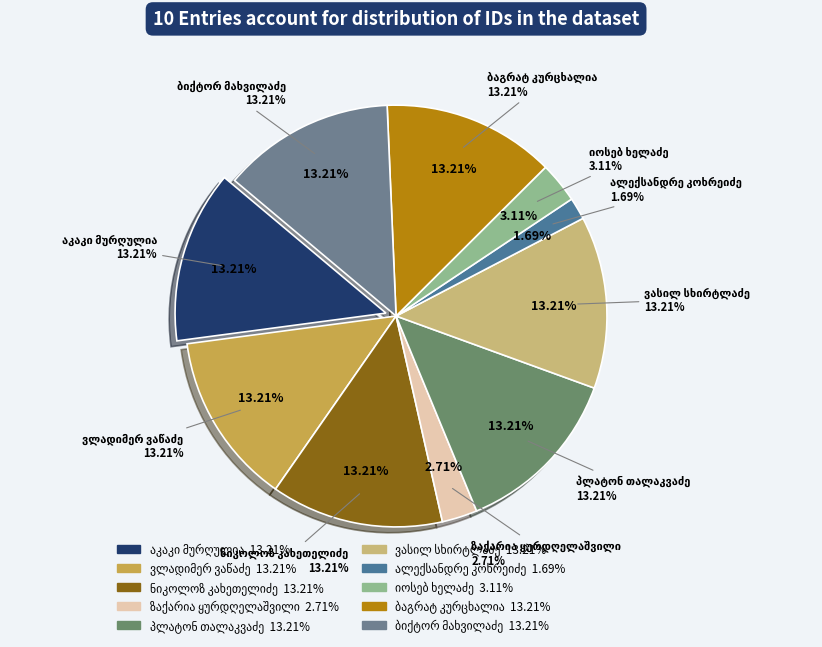

Does იოსებ ხელაძე represent more than half of the total?

No